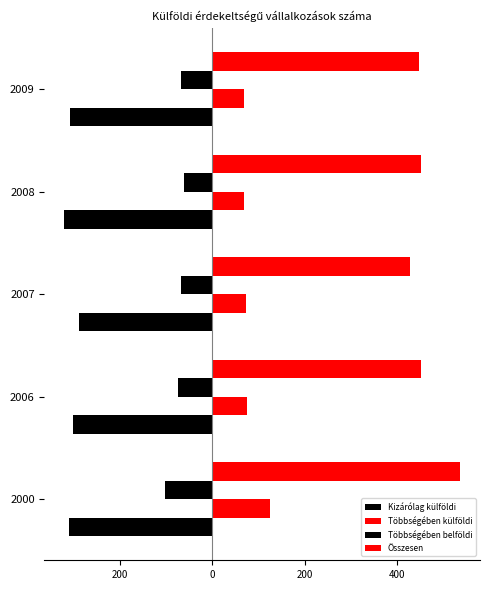

How many groups of bars are there?

5